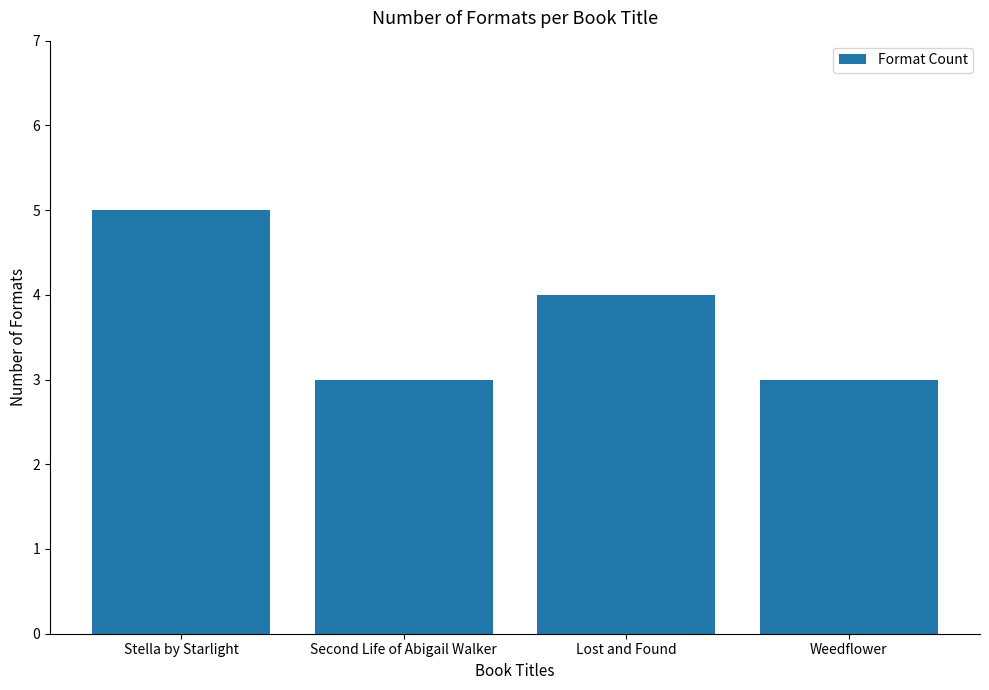

How many bars are there in total?

4